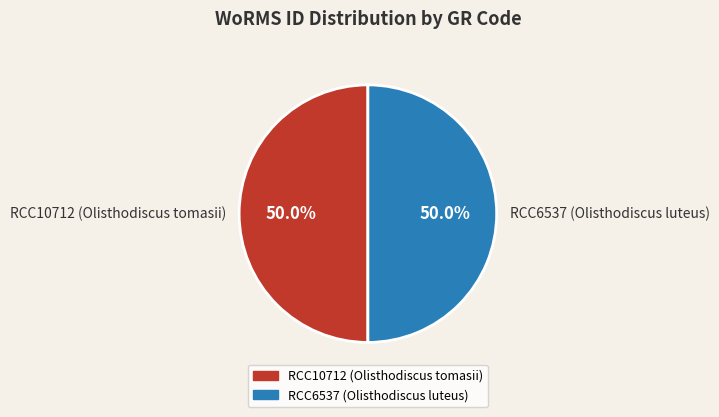

To the nearest percent, what percentage of the pie is RCC6537 (Olisthodiscus luteus)?

50%